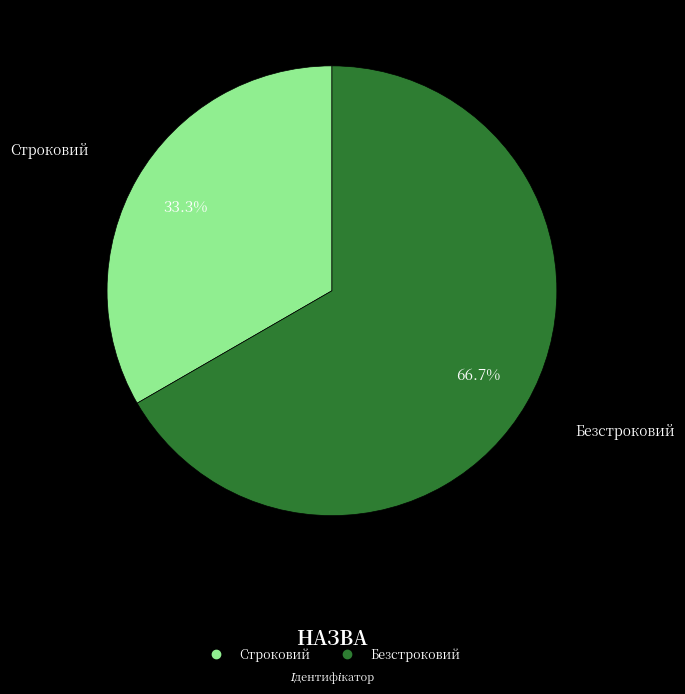

Does Строковий represent more than half of the total?

No